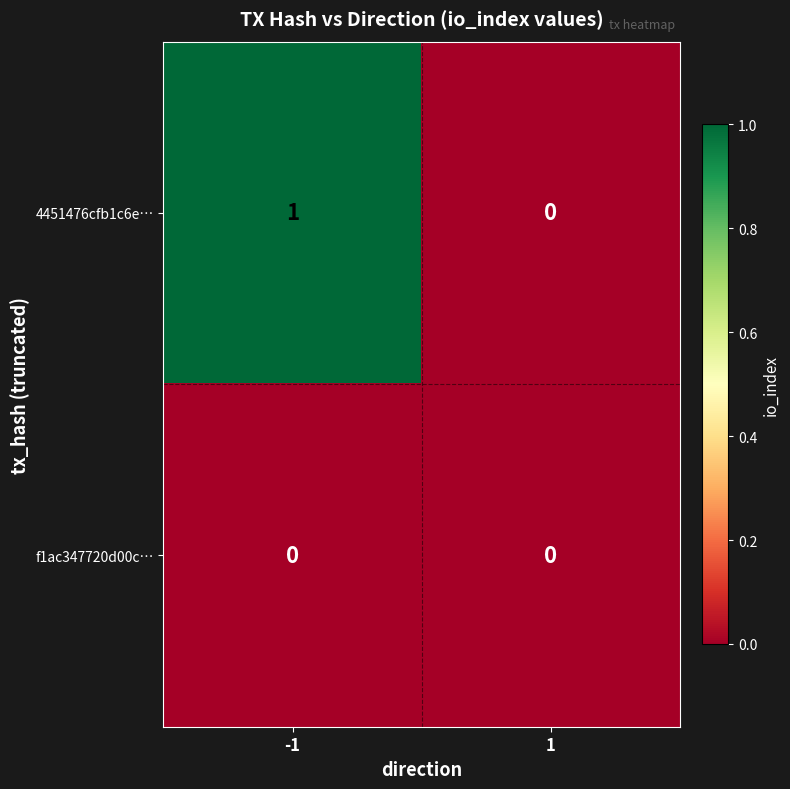

Which series has the largest total across all categories?

4451476cfb1c6e…